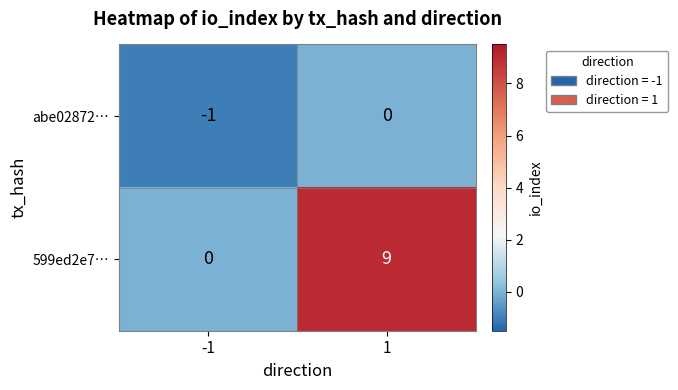

At which category is the sum across all series the highest?

1